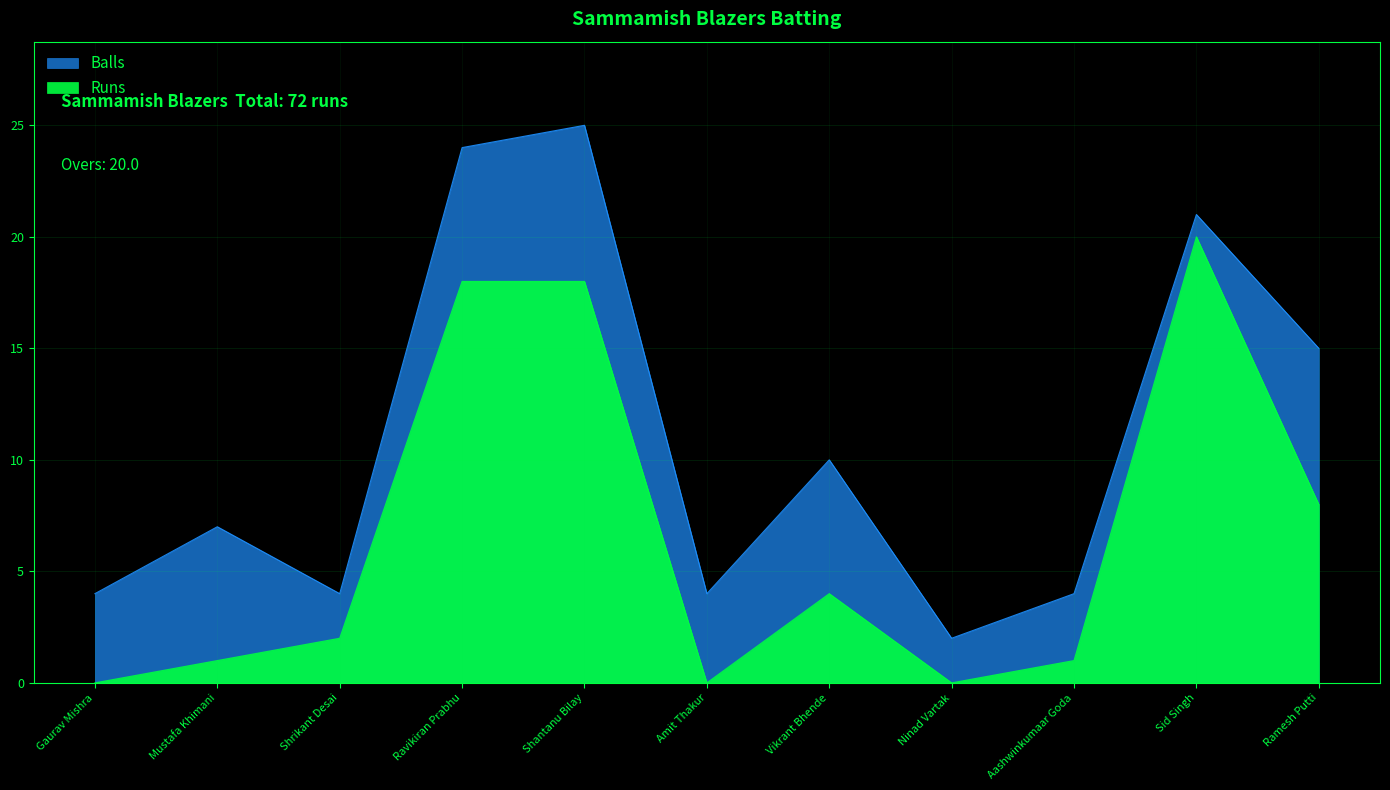

What is the difference between the highest and lowest values at Amit Thakur?

4